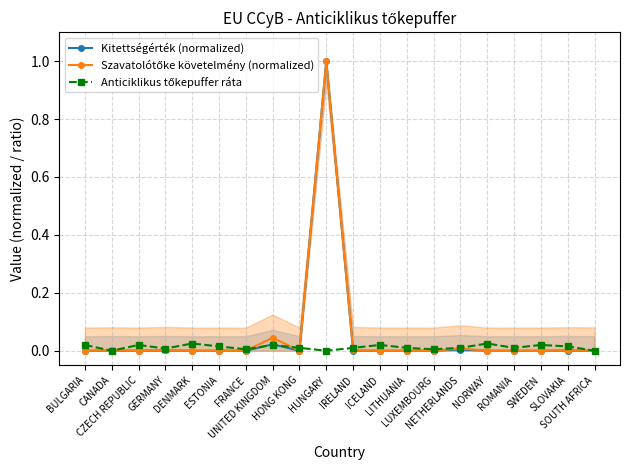

What are all the series names shown in the legend?

Kitettségérték (normalized), Szavatolótőke követelmény (normalized), Anticiklikus tőkepuffer ráta